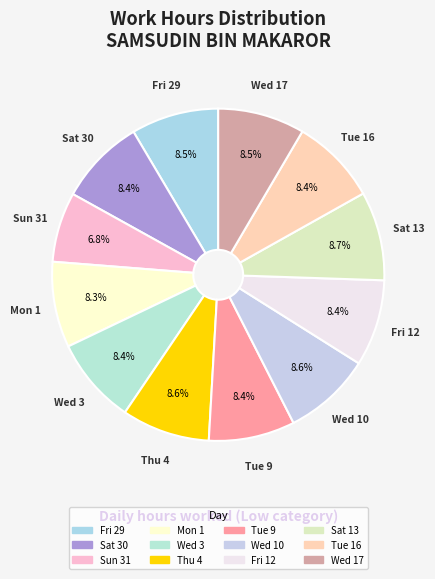

How many segments does this pie chart have?

12